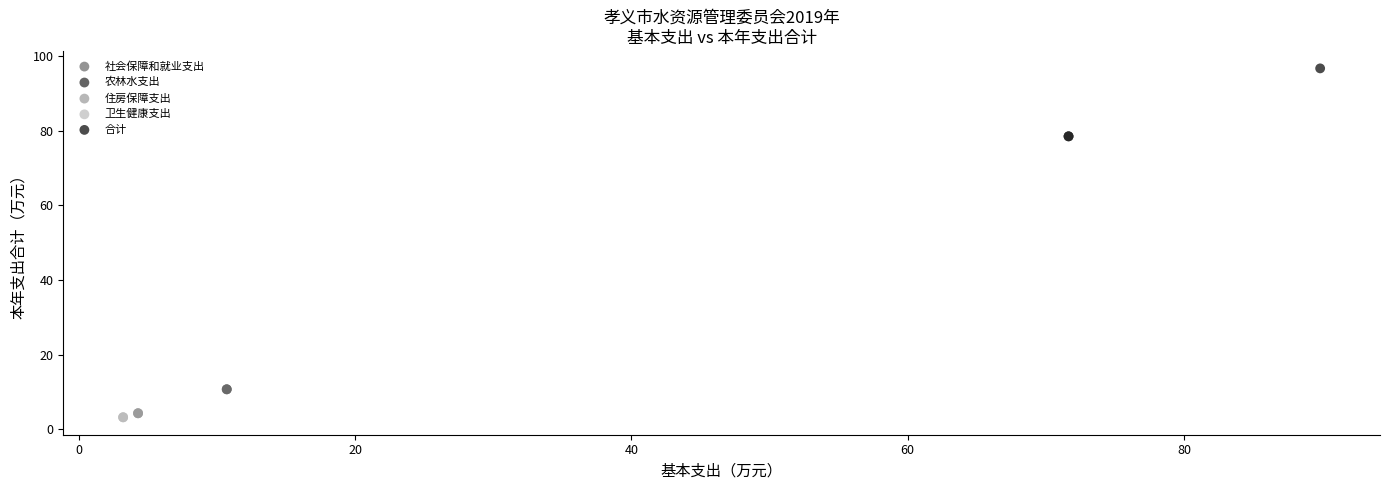

Which series contains the highest Y value?

合计